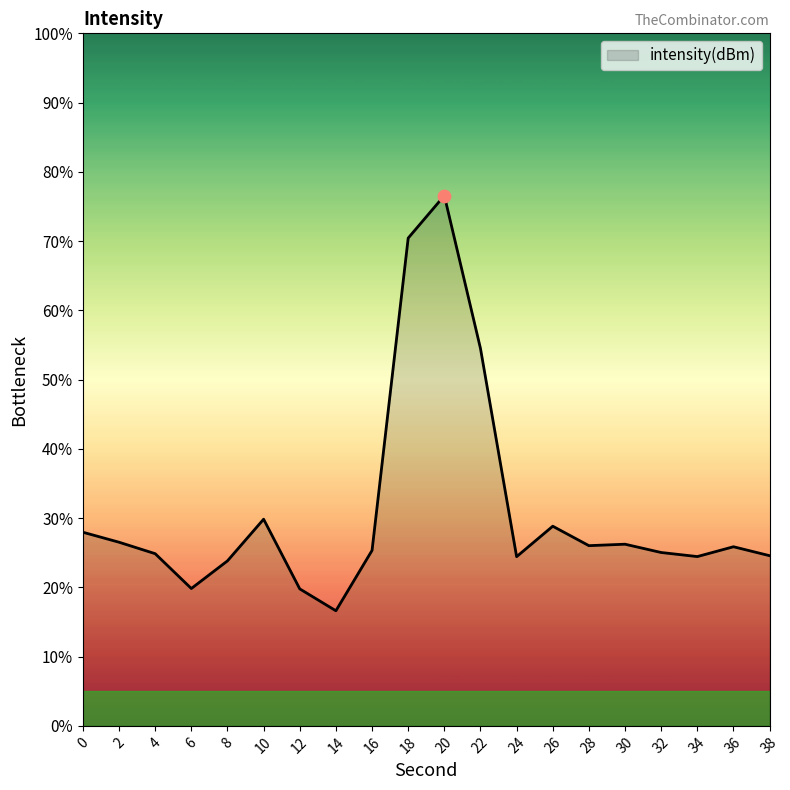

What is the ratio of the value at 6 to the value at 10?

0.7